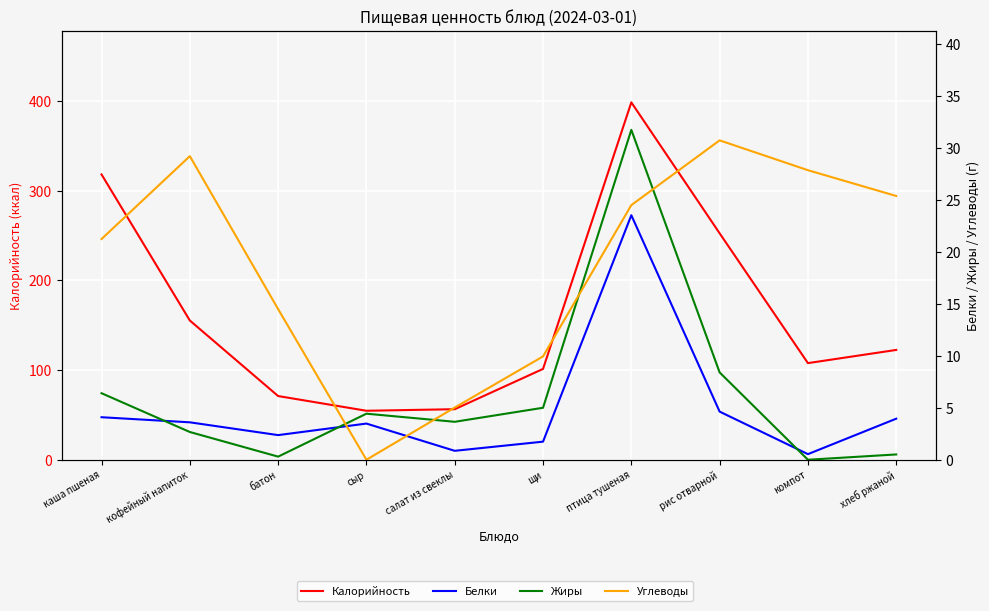

True or false: Углеводы has more than 0 points higher than both neighbors.

True